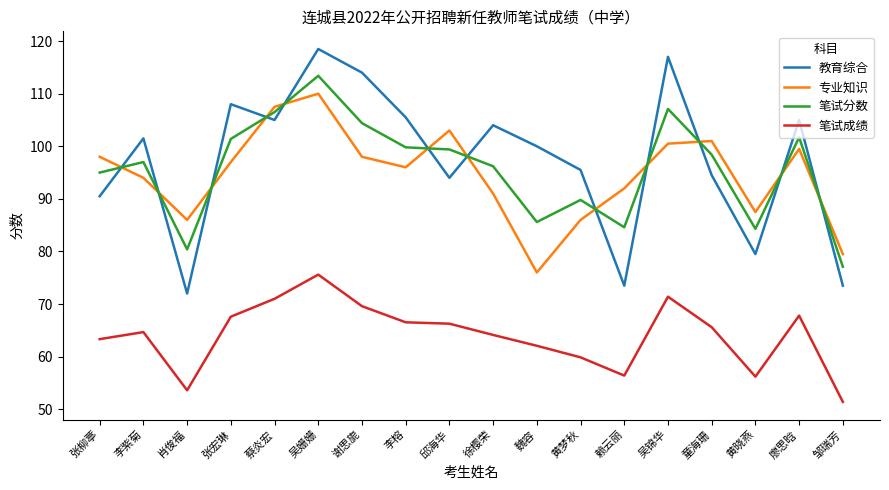

The 笔试分数 series shows 101.4 at 张宏琳. True or false?

True